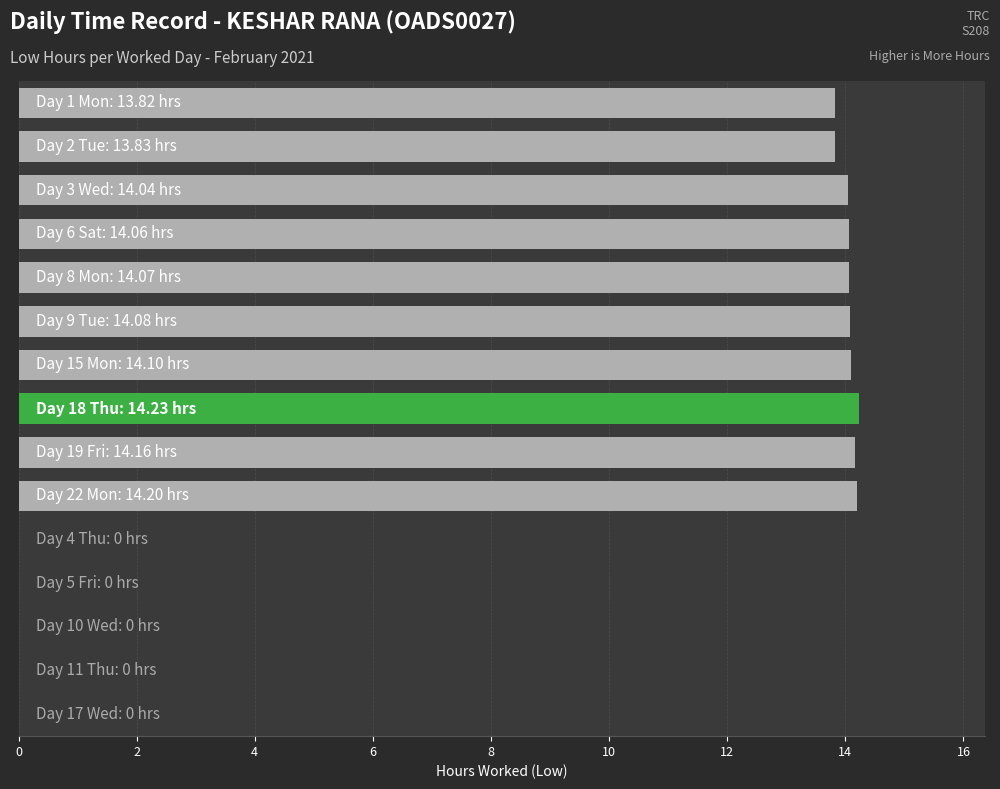

What is the sum of all values?

140.6